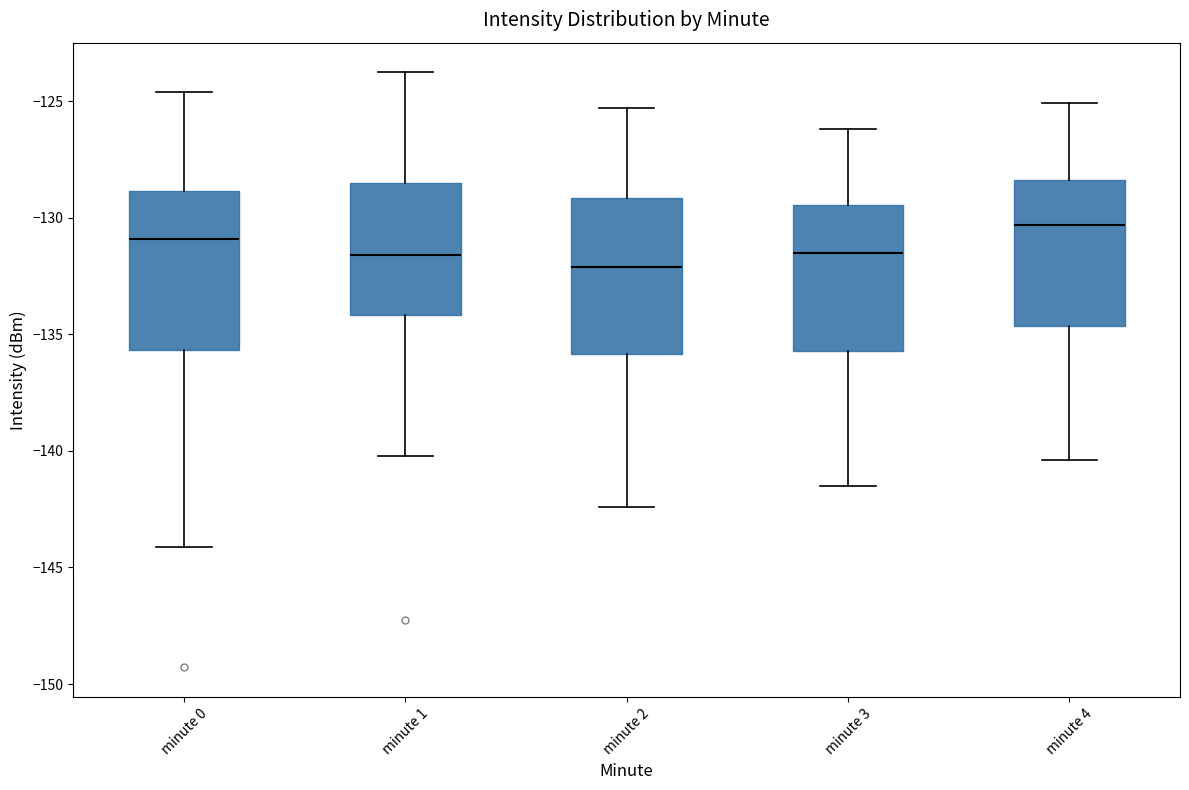

Where does the upper whisker of the box for minute 4 end on the y-axis? The values are not printed on the chart, so give them approximately, as read against the axis.

-125.0